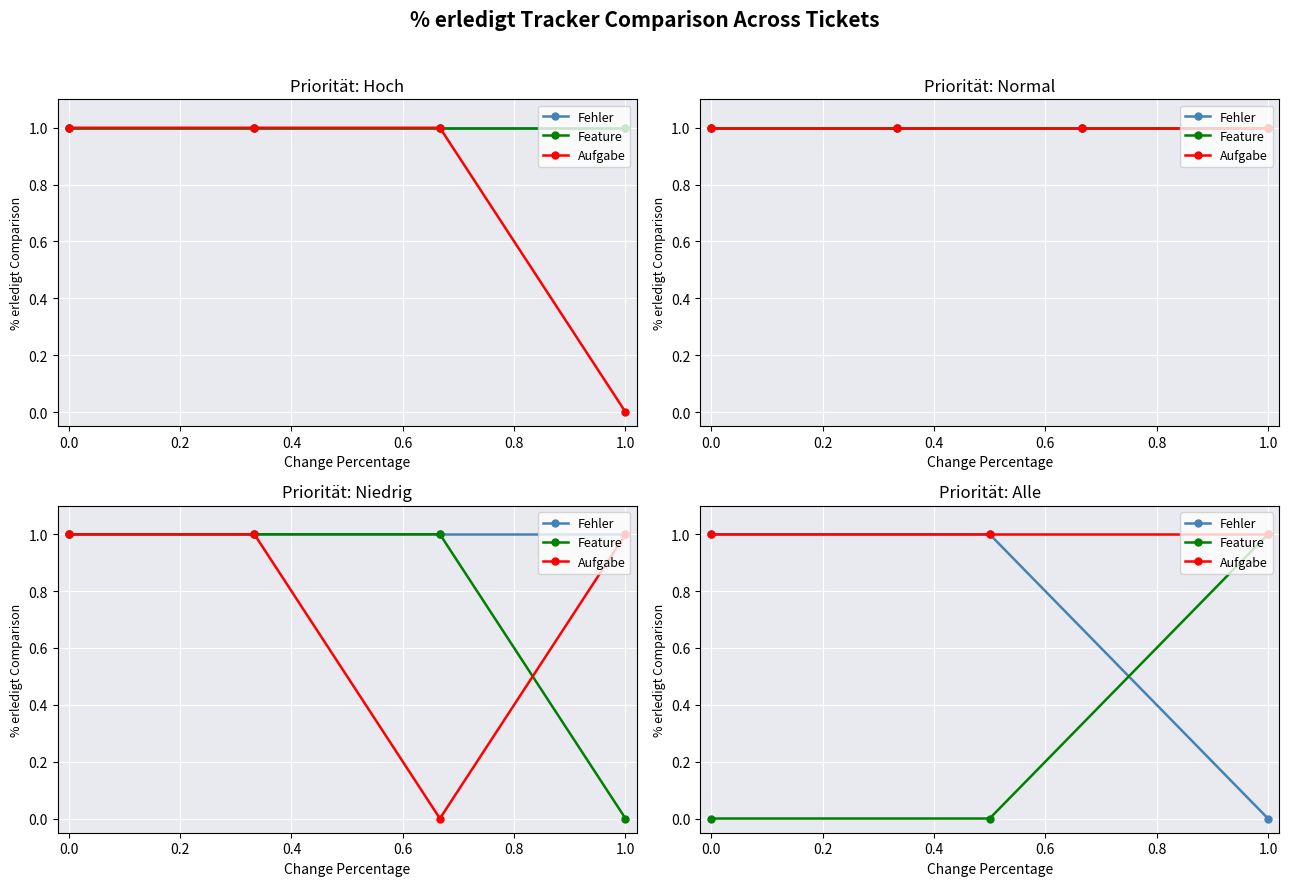

How many data points does each series have?

3